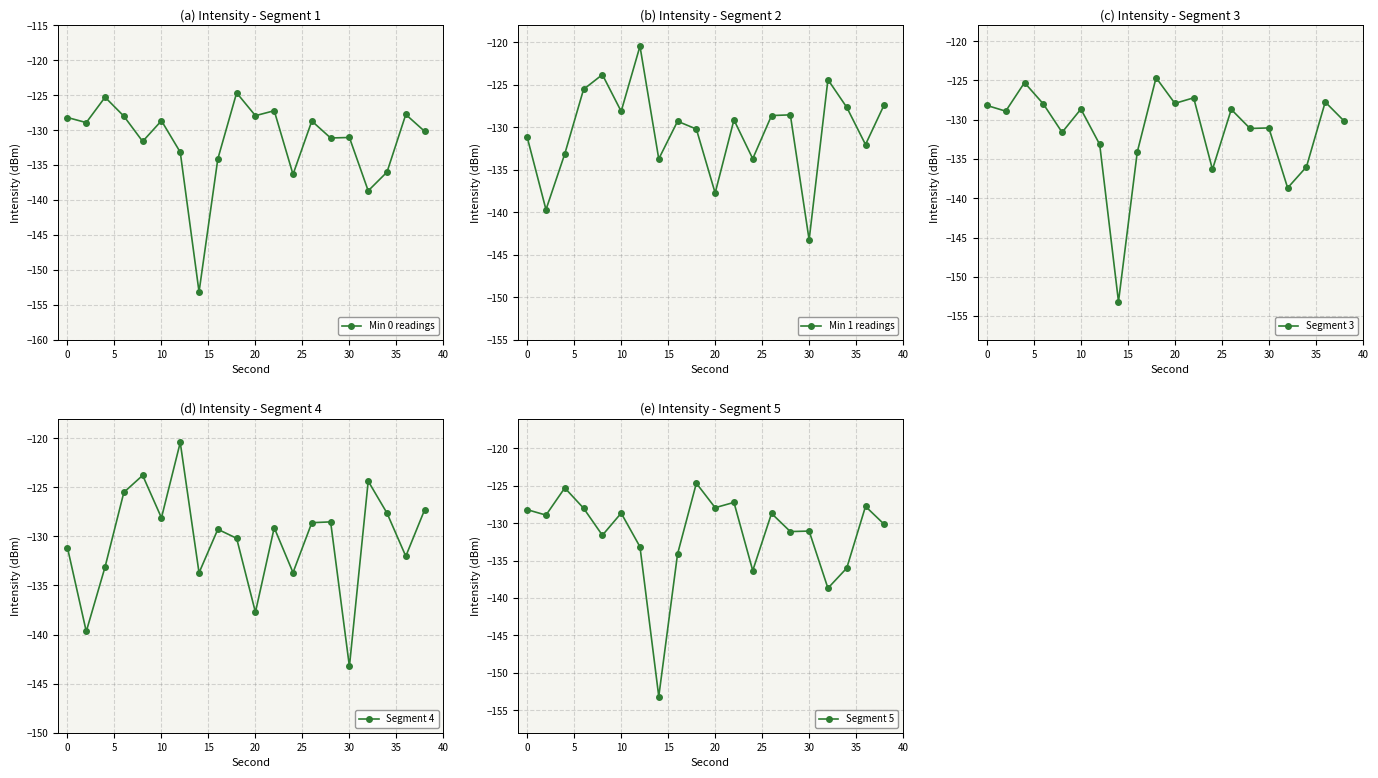

How many lines are shown in the chart?

5